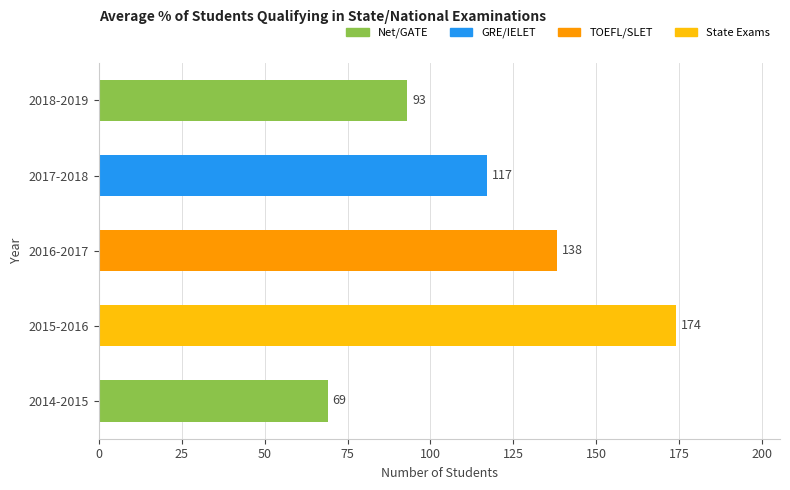

Between 2015-2016 and 2014-2015, which is larger?

2015-2016